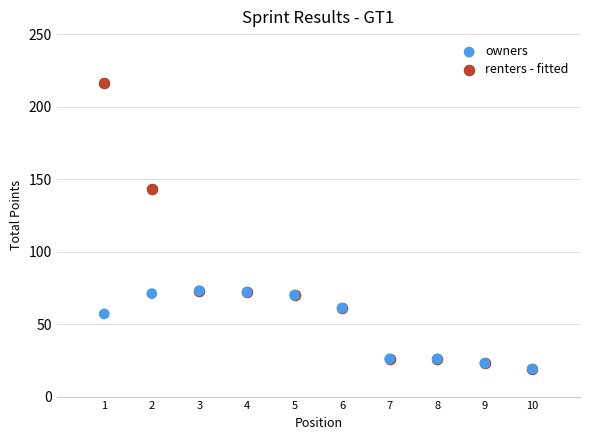

Which series has the widest spread of Y values?

renters - fitted